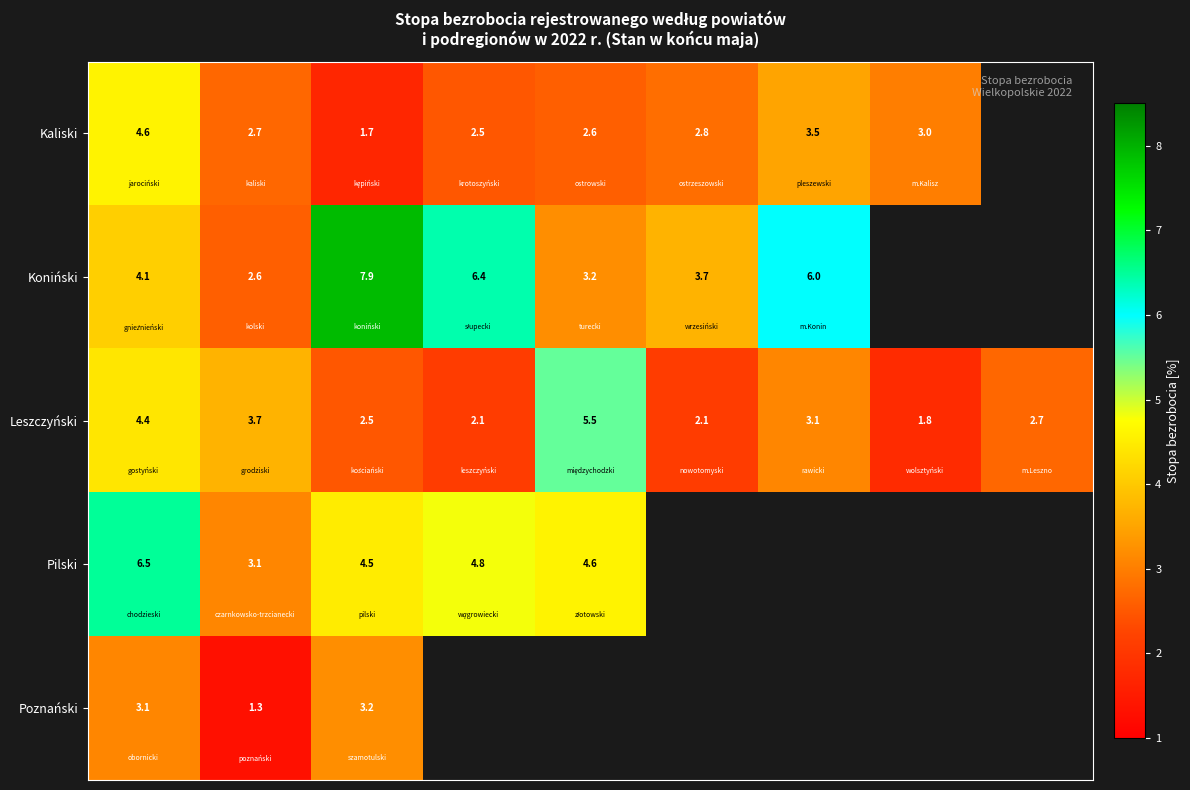

What is the difference between the maximum and minimum values in the Leszczyński series?

3.7